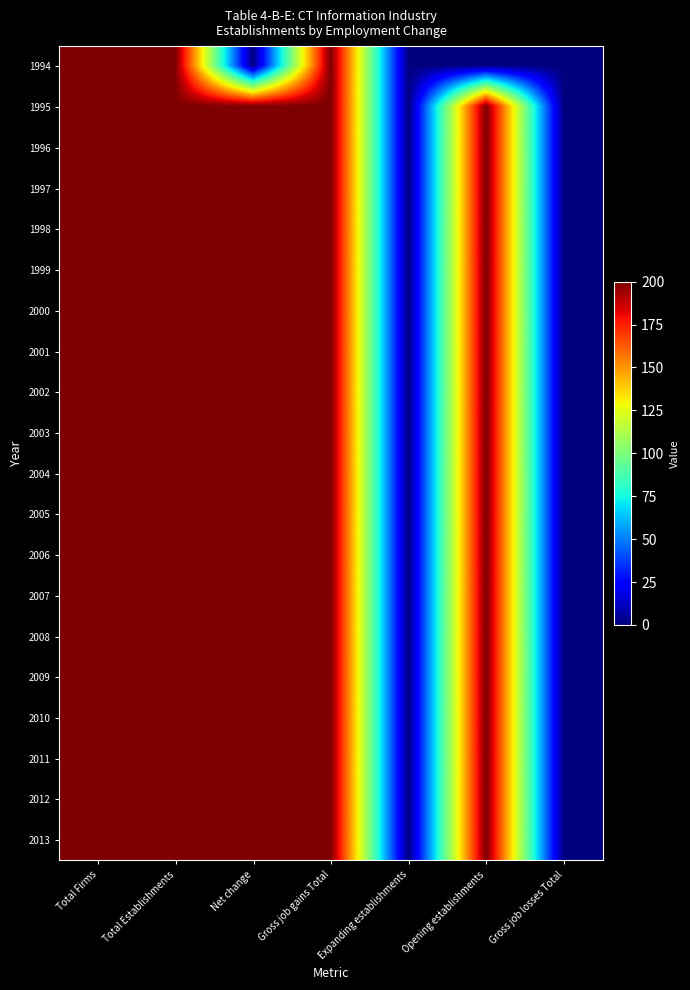

What is the greatest value displayed?

200